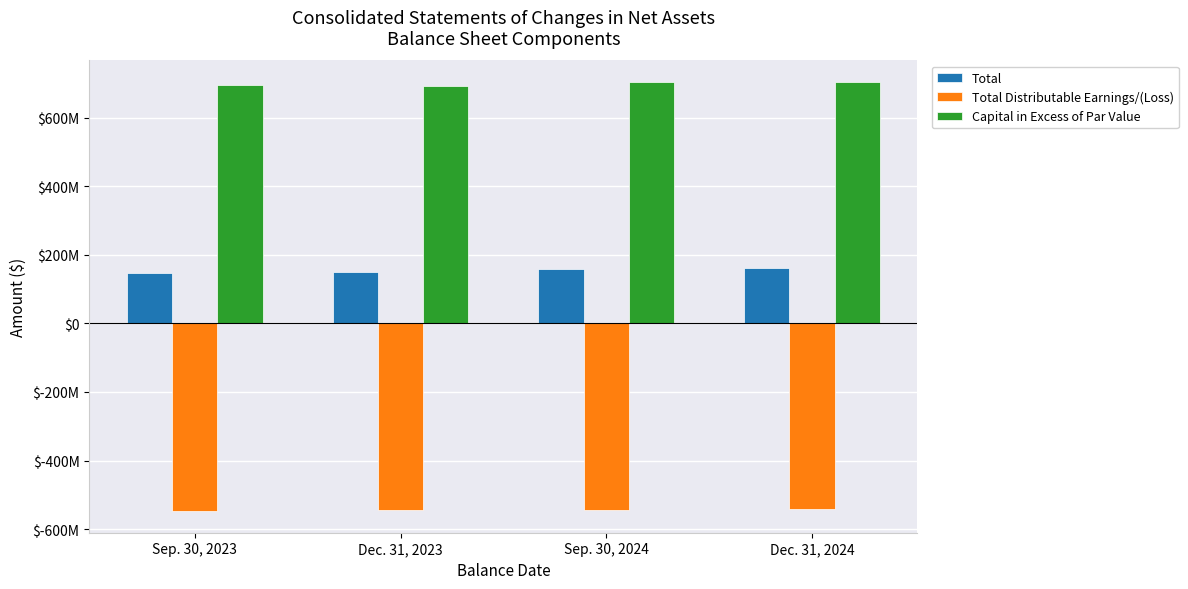

Count the Total values in the range 150700800 to 162771930.

3